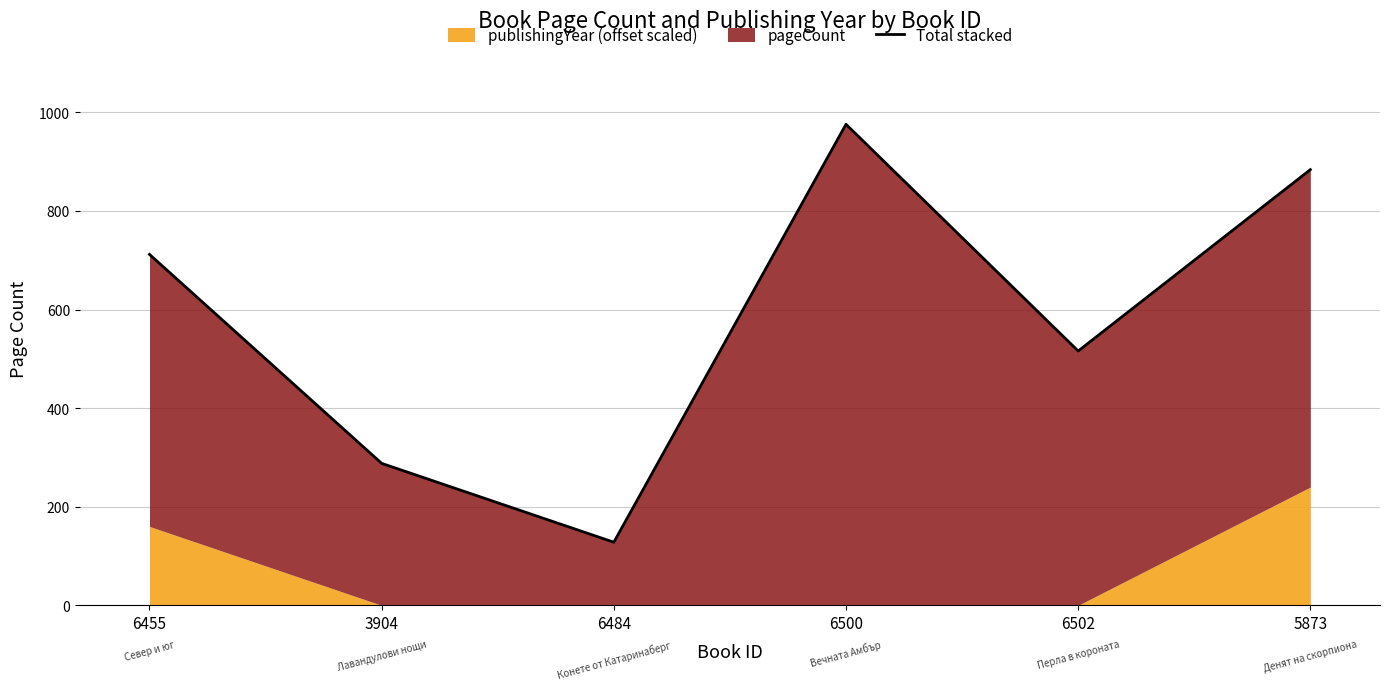

At which label does the data first exceed 712?

6500